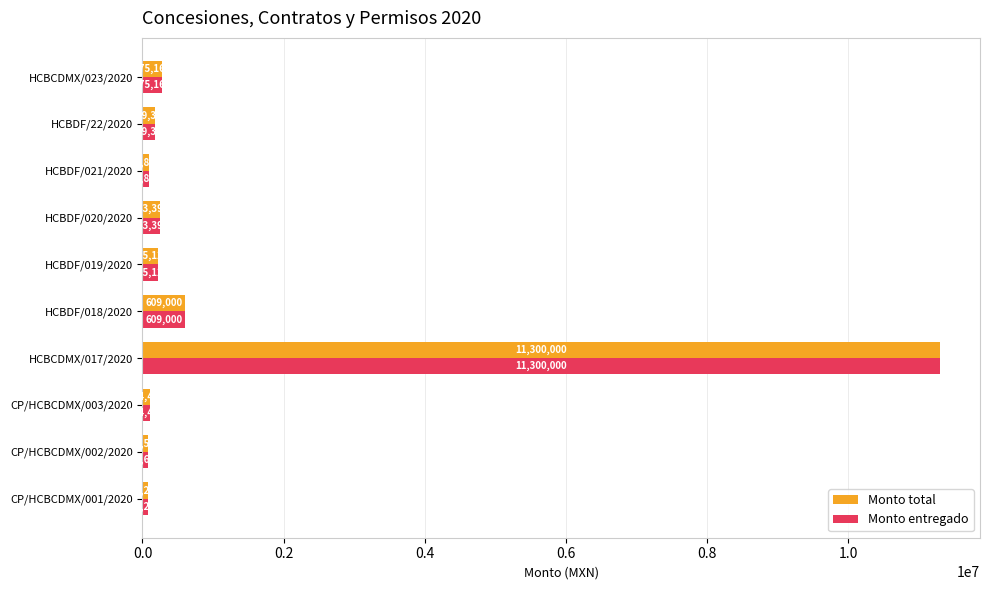

Which category has the highest value across all series?

HCBCDMX/017/2020